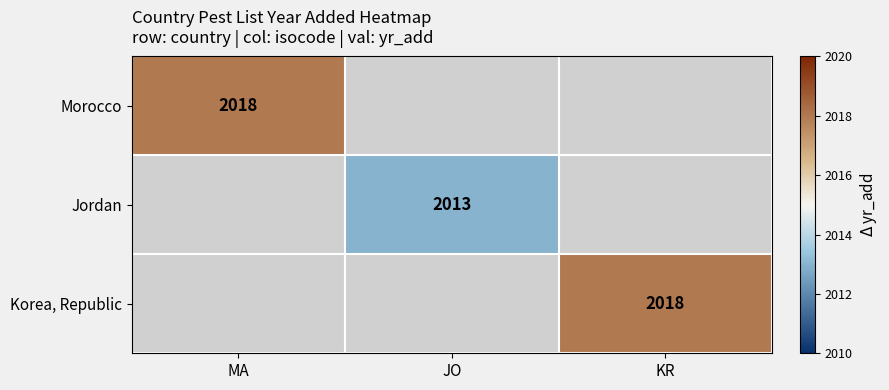

True or false: Jordan has a value of 2013 at JO.

True